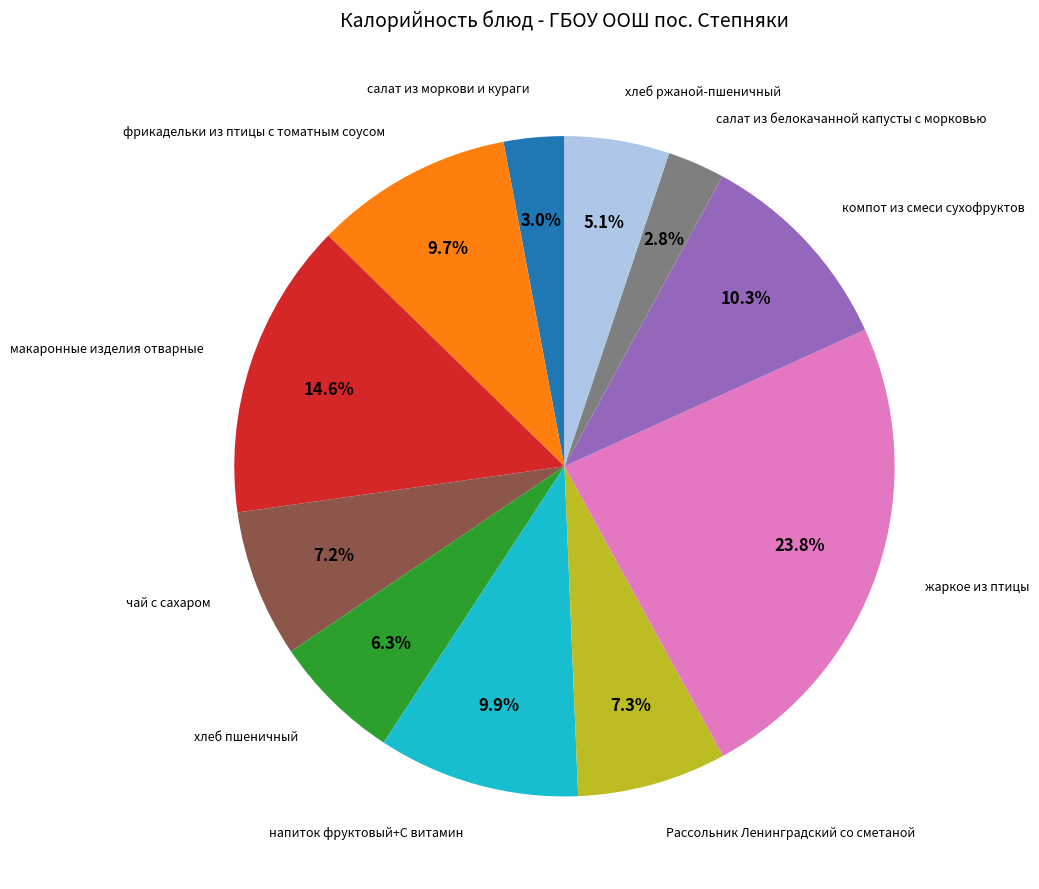

Is there any slice that represents more than half of the pie?

No